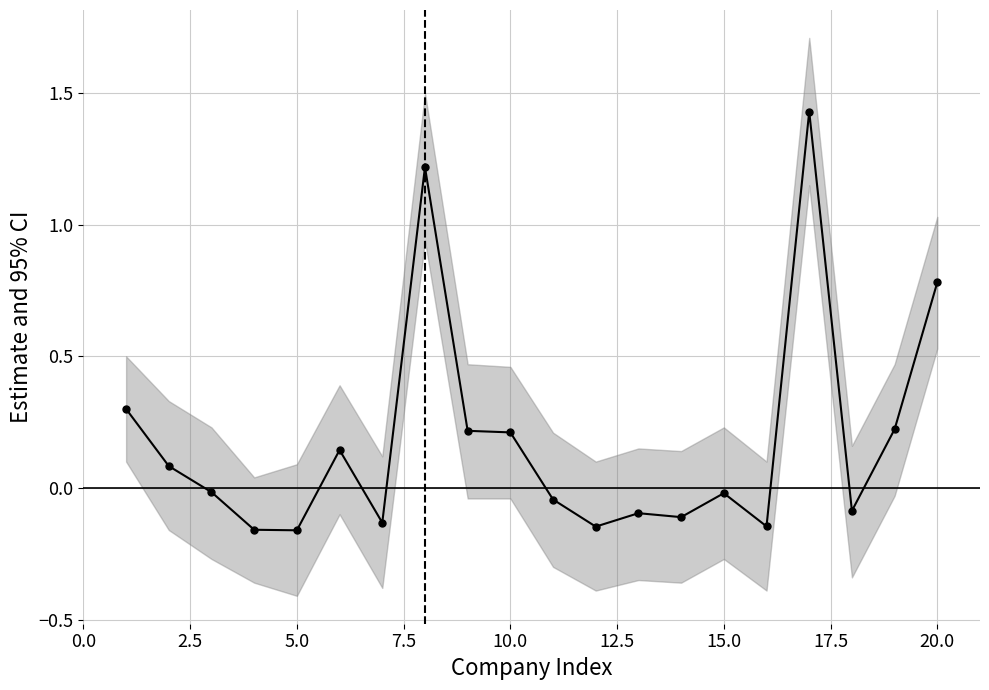

What is the smallest value displayed?

-0.2